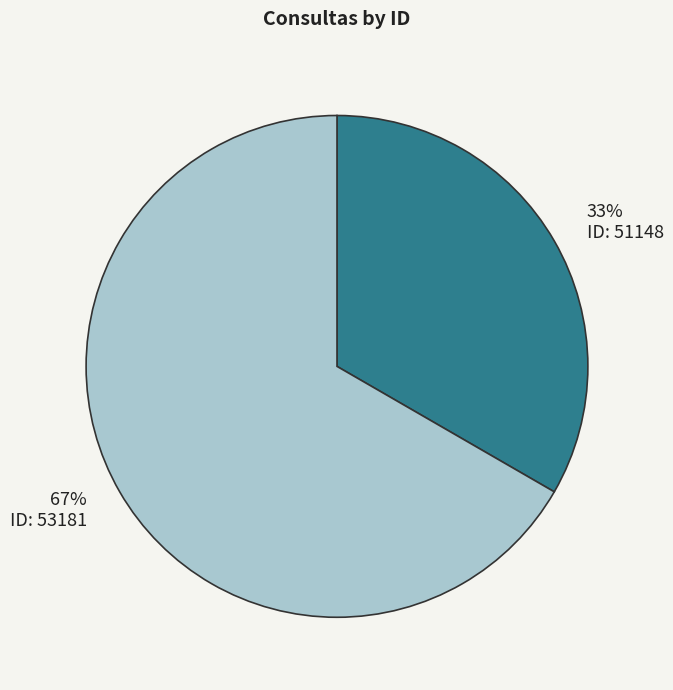

To the nearest percent, what is the combined percentage of 33% ID: 51148 and 67% ID: 53181?

100%